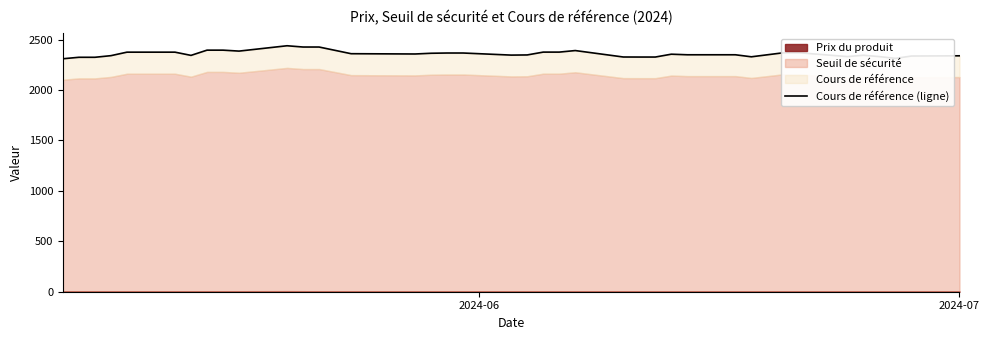

Reading right to left, list all the values displayed in this chart.

2338.9	2336.6	2313.2	2330.8	2344.4	2331.2	2369.0	2369.0	2329.0	2349.1	2349.1	2354.8	2326.6	2326.6	2327.0	2390.9	2375.5	2375.5	2347.4	2345.8	2366.5	2366.5	2364.1	2356.9	2359.7	2392.9	2425.9	2425.9	2438.5	2385.5	2394.9	2394.9	2343.0	2375.0	2375.0	2340.3	2324.2	2324.2	2309.6